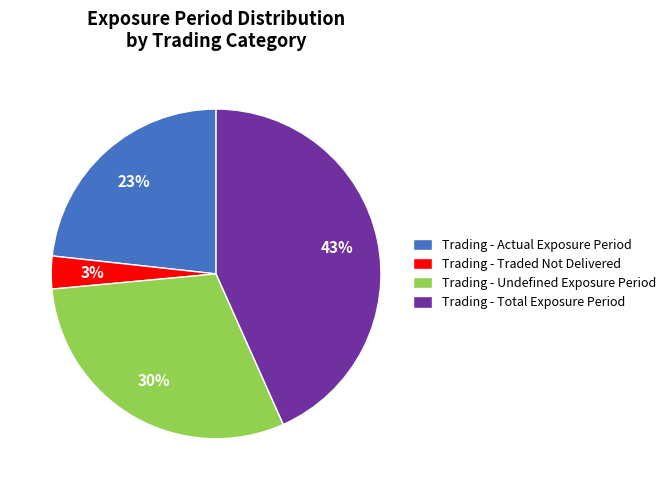

Count the number of slices in the pie.

4